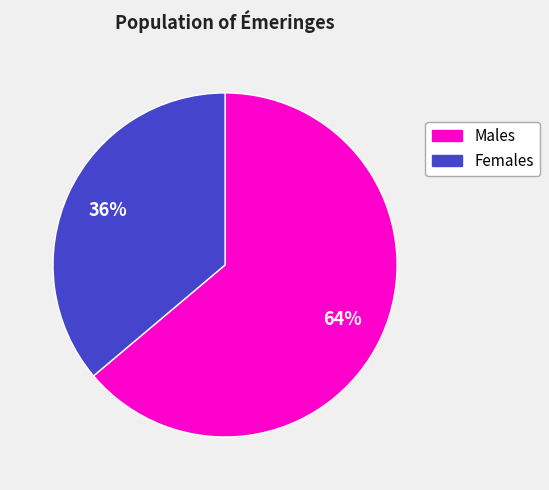

Does any single category account for the majority?

Yes